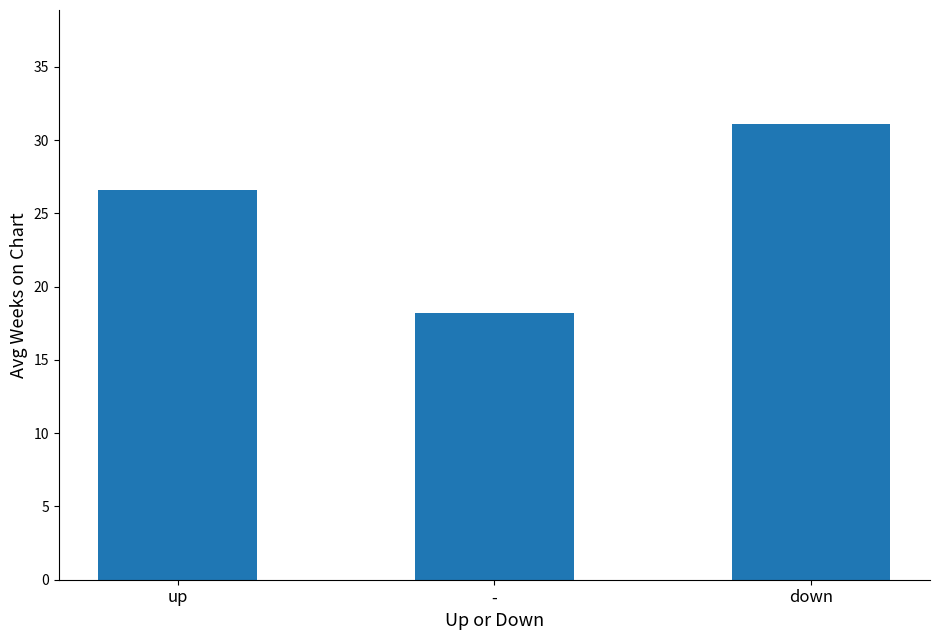

Which category has the lowest value across all series?

-